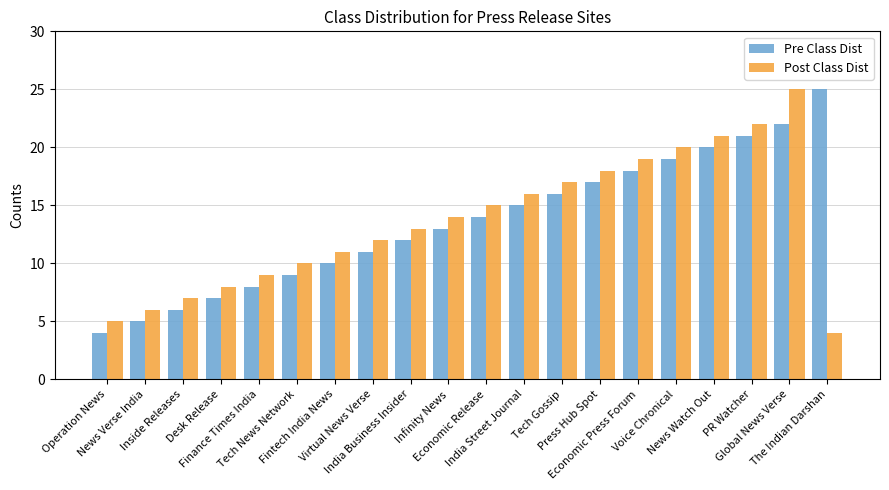

True or false: Post Class Dist has a value of 17 at Global News Verse.

False